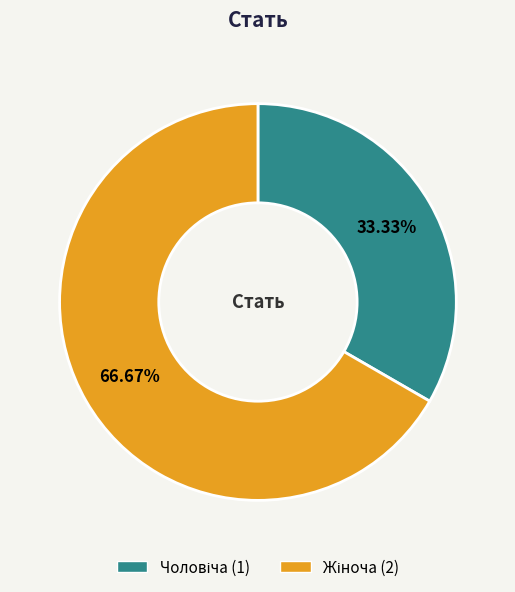

Count the number of slices in the pie.

2